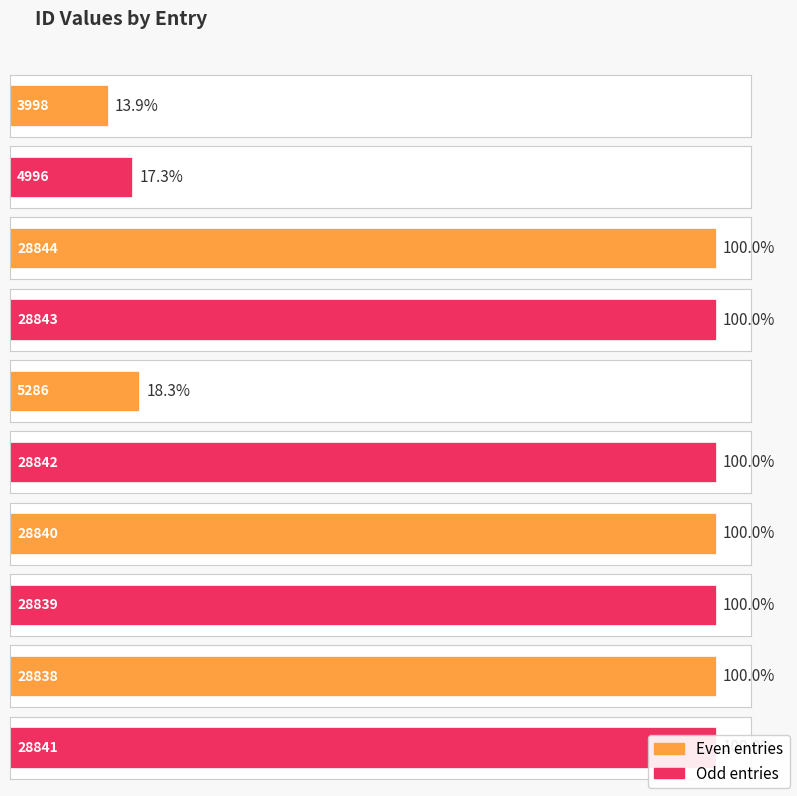

What is the sum of all values?

216167